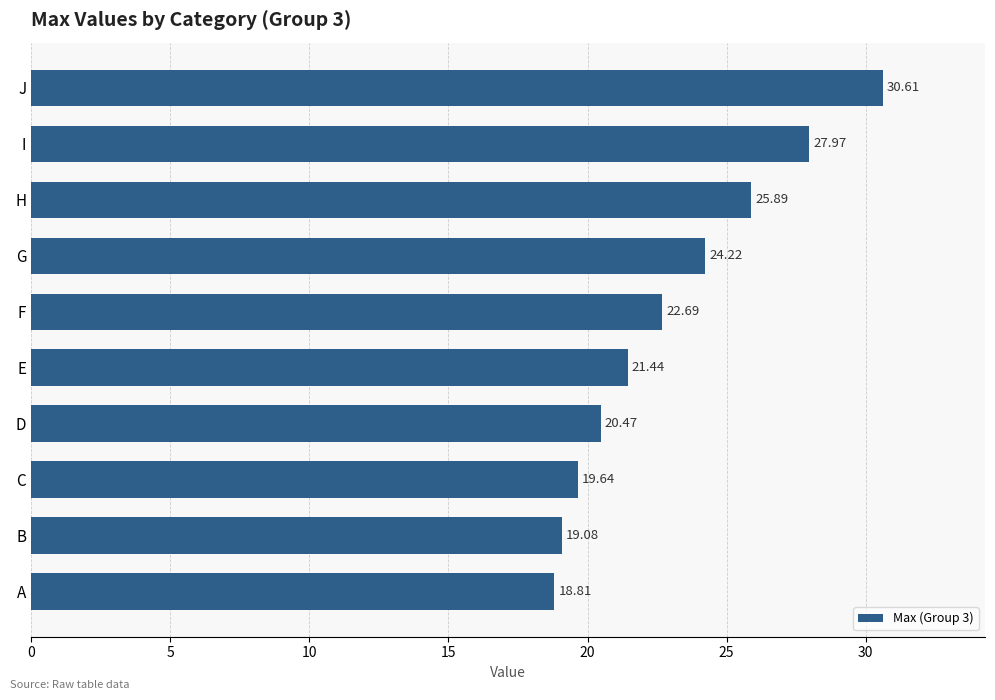

Which category has the highest value across all series?

J